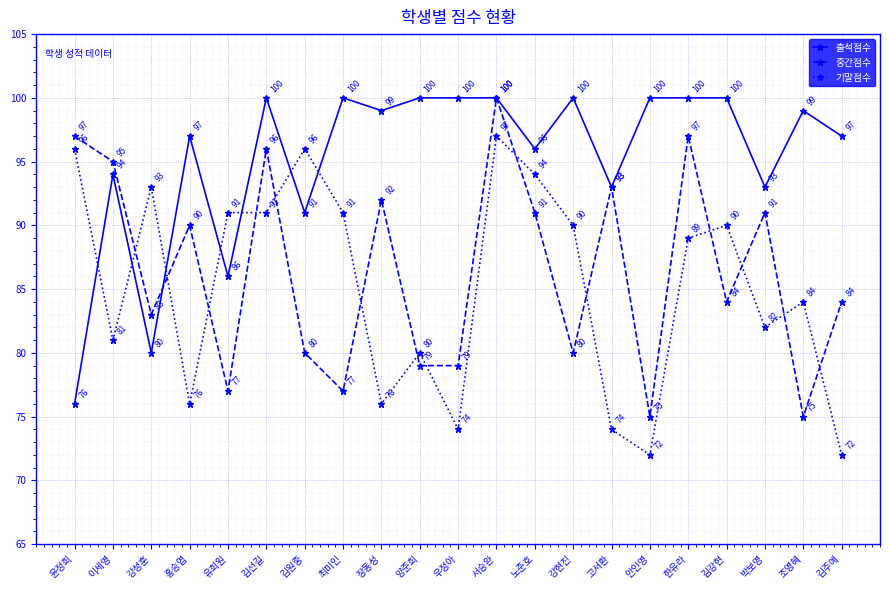

Reading left to right, what are all the values shown in this chart?

출석점수: 윤정희=76	이세영=94	강성훈=80	홍승엽=97	유희원=86	김선길=100	김원중=91	최미인=100	장동성=99	양준희=100	우정아=100	서승완=100	노준호=96	강현진=100	고서환=93	안인영=100	한유라=100	김강현=100	박보영=93	조영혜=99	김주예=97
중간점수: 윤정희=97	이세영=95	강성훈=83	홍승엽=90	유희원=77	김선길=96	김원중=80	최미인=77	장동성=92	양준희=79	우정아=79	서승완=100	노준호=91	강현진=80	고서환=93	안인영=75	한유라=97	김강현=84	박보영=91	조영혜=75	김주예=84
기말점수: 윤정희=96	이세영=81	강성훈=93	홍승엽=76	유희원=91	김선길=91	김원중=96	최미인=91	장동성=76	양준희=80	우정아=74	서승완=97	노준호=94	강현진=90	고서환=74	안인영=72	한유라=89	김강현=90	박보영=82	조영혜=84	김주예=72